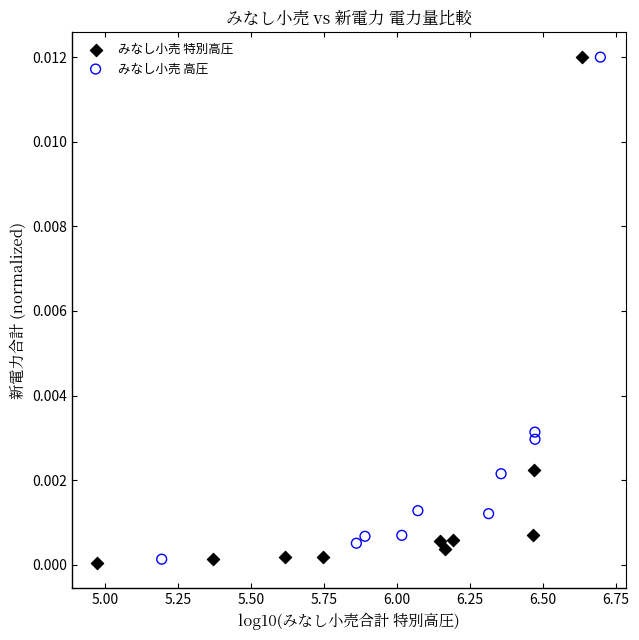

What are all the series names shown in the legend?

みなし小売 特別高圧, みなし小売 高圧